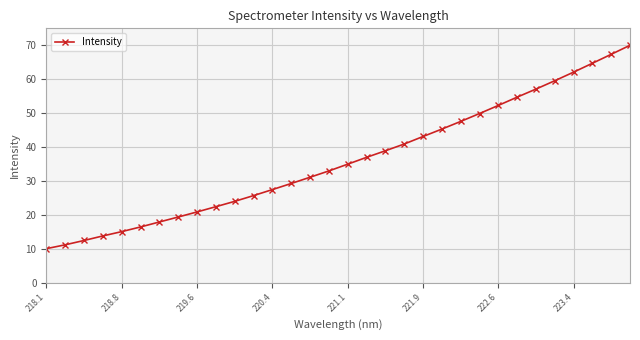

What is the maximum value shown in the chart?

70.0